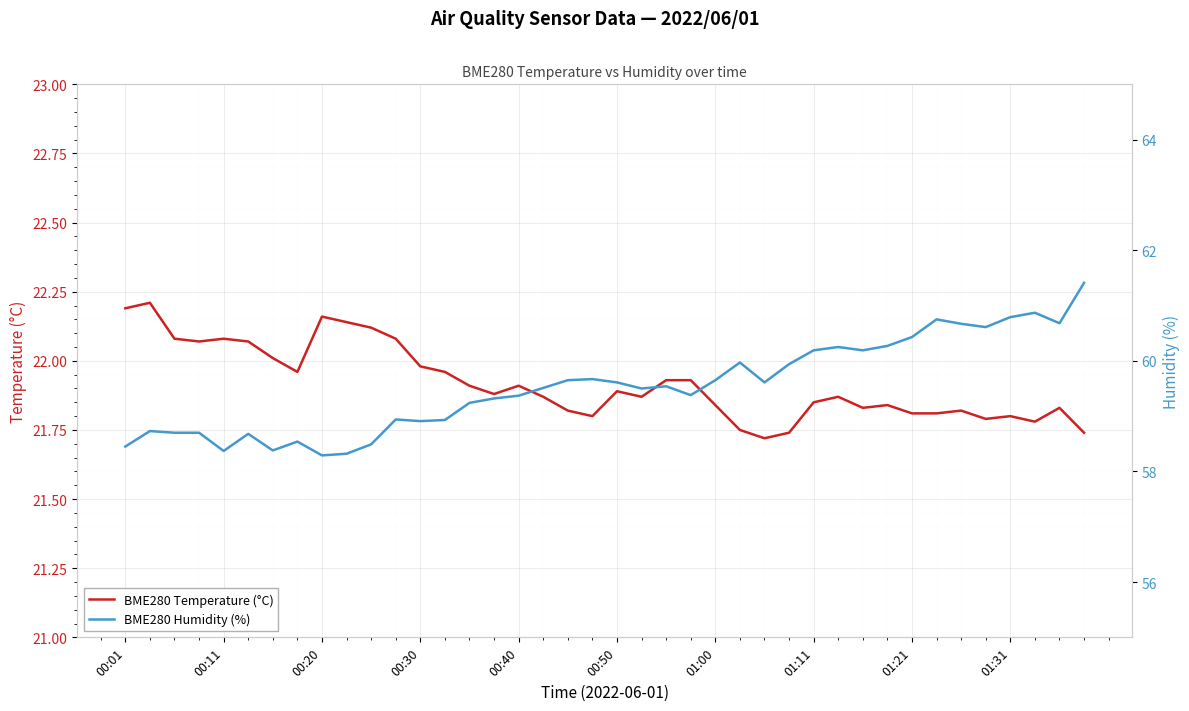

What position from the right is 37?

3